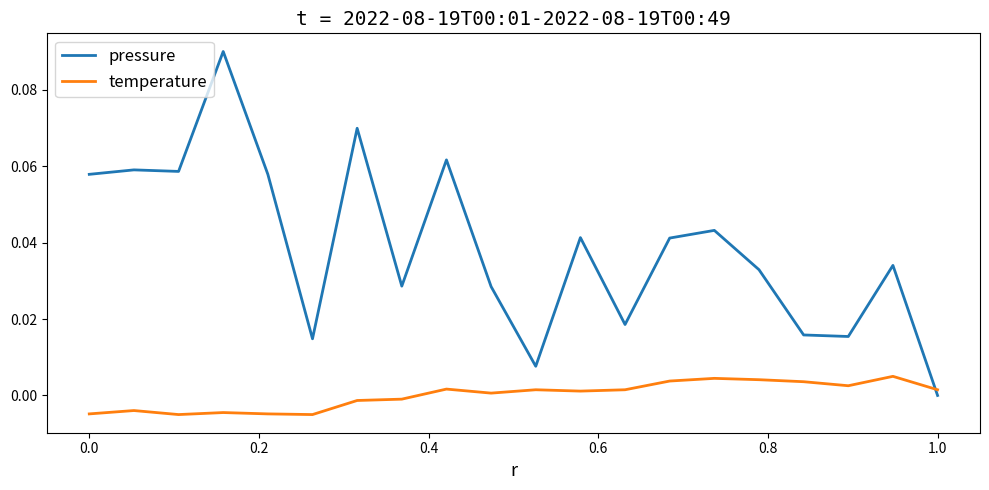

Which series has the widest spread of values?

pressure